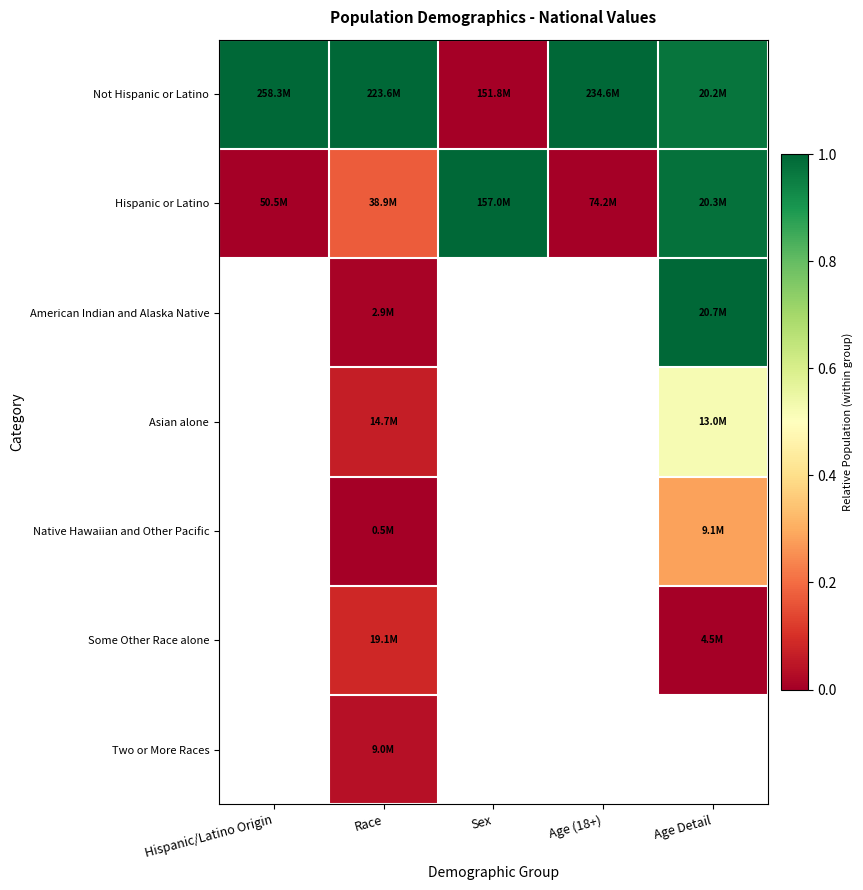

Which series has the widest spread of values?

Not Hispanic or Latino